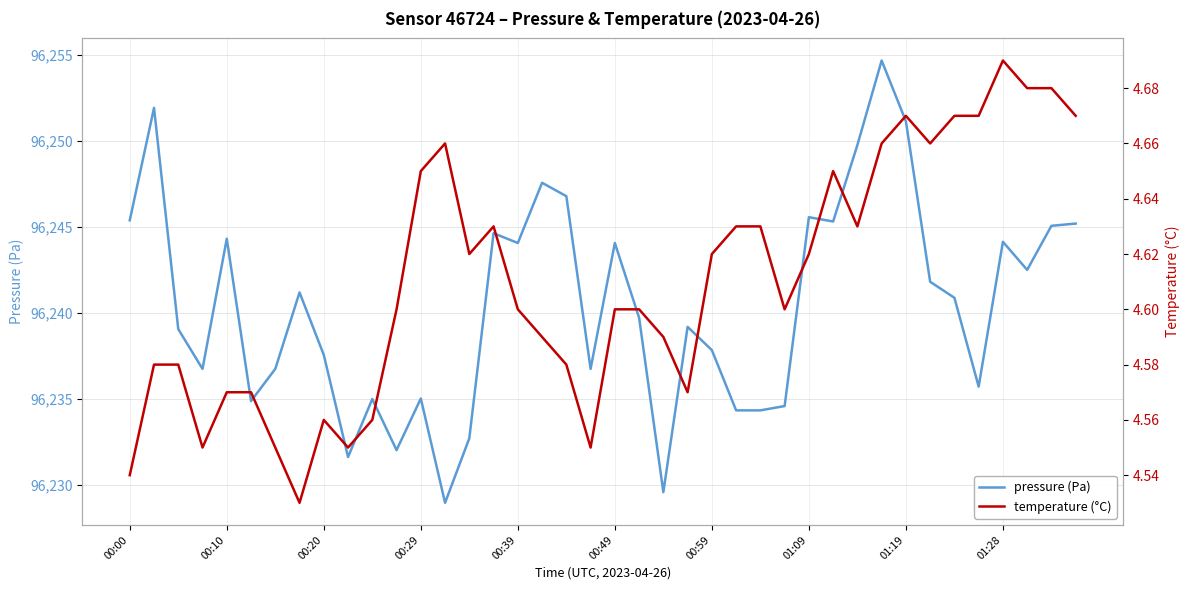

Is it true that pressure (Pa) equals 96235.0 at 00:29?

True